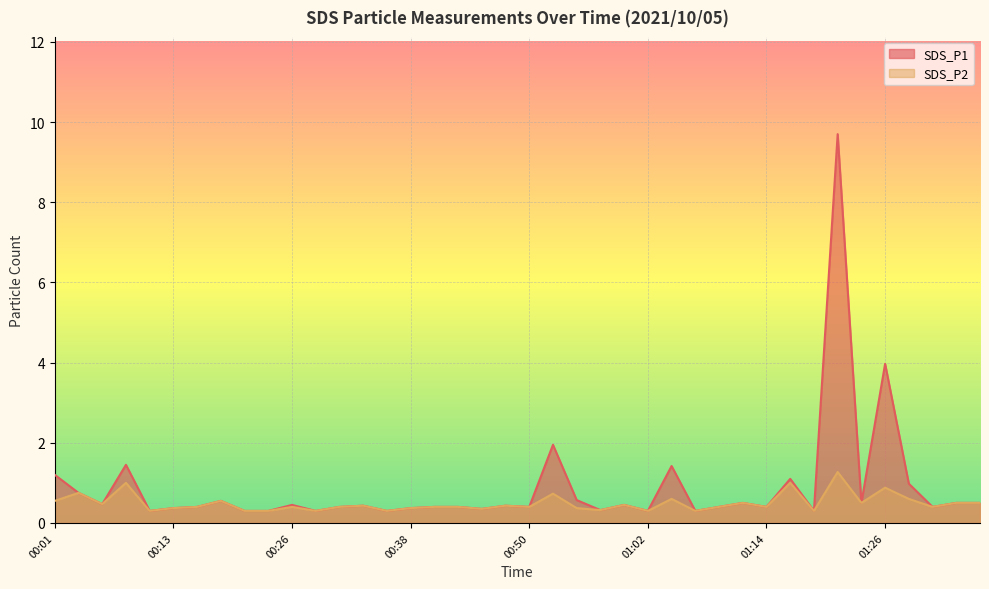

True or false: SDS_P1 and SDS_P2 cross at least once.

False